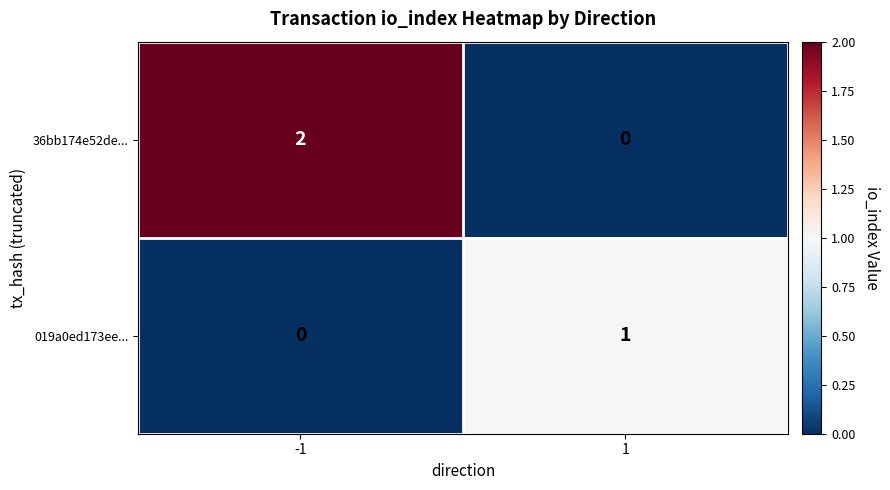

Which series has the widest spread of values?

36bb174e52de...